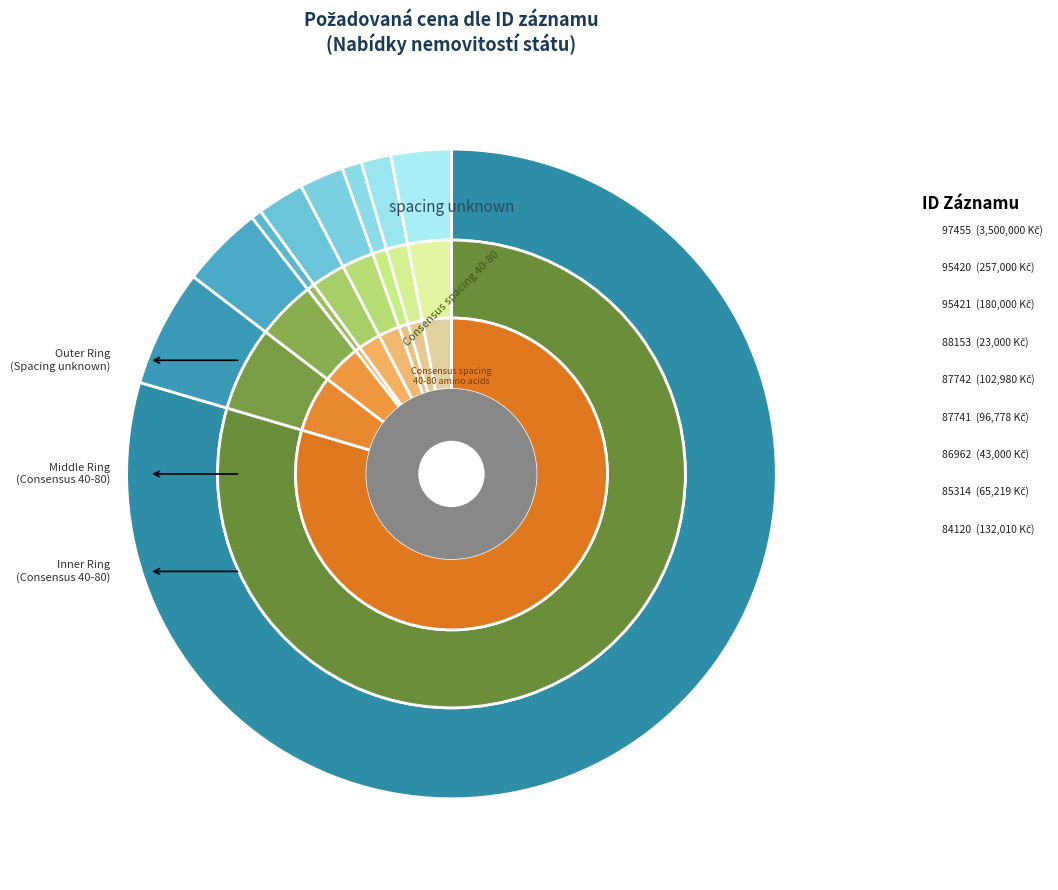

Rank the categories by value from highest to lowest.

97455, 95420, 95421, 84120, 87742, 87741, 85314, 86962, 88153